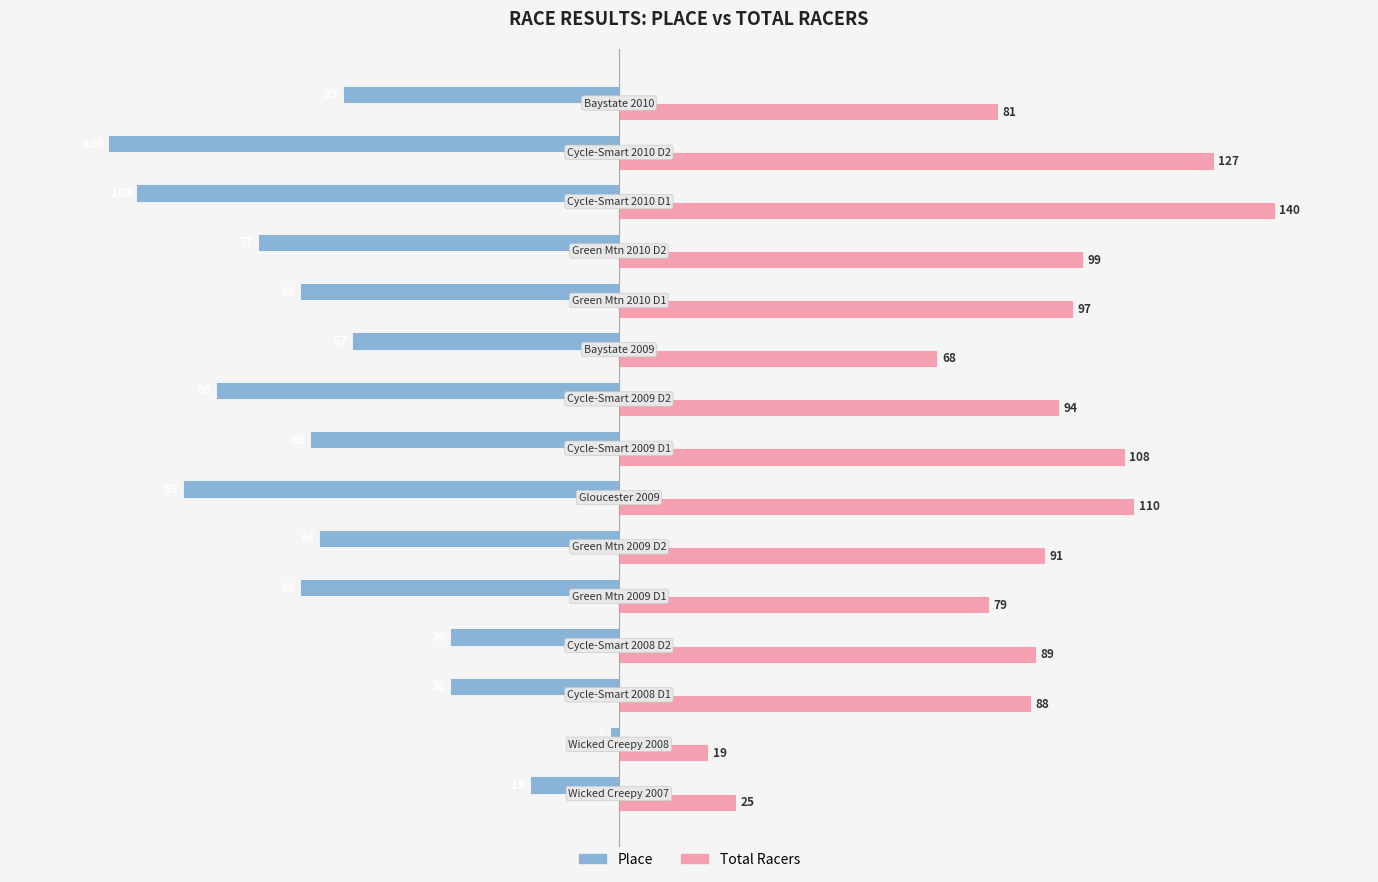

Which series has the largest total across all categories?

Total Racers